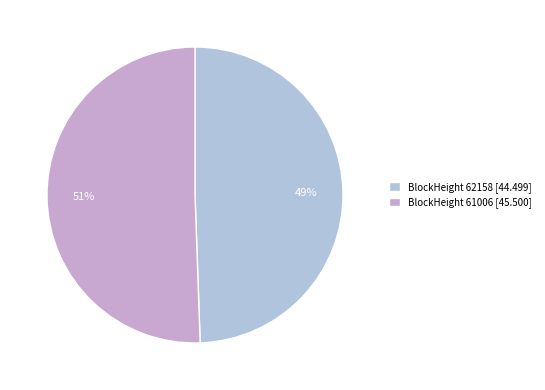

Which slice is the smallest?

BlockHeight 62158